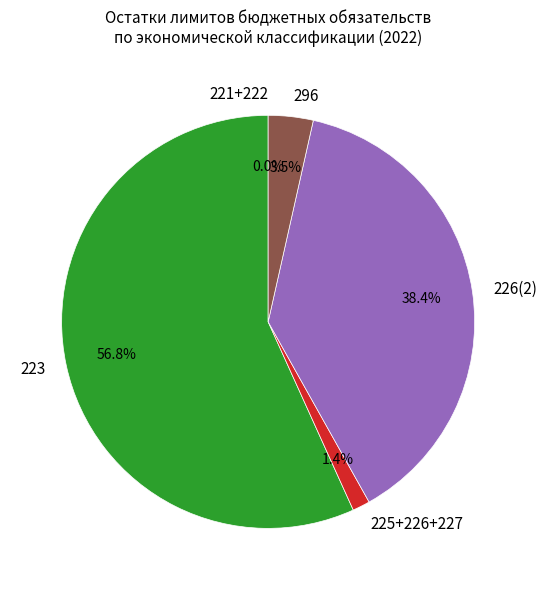

Which slice is the largest?

223